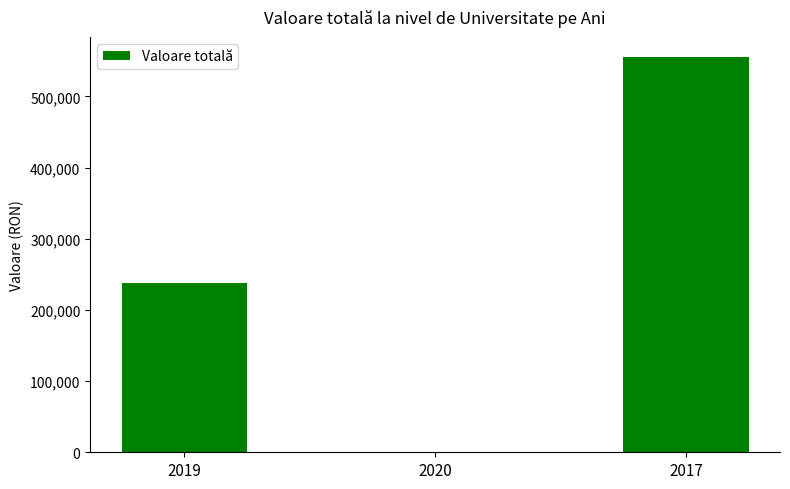

Is it true that the value at 2020 is -372212.6?

False